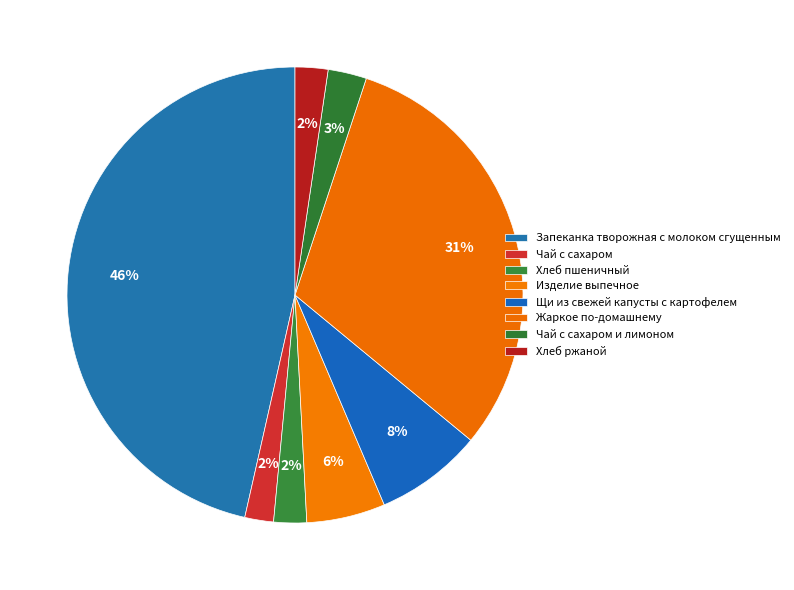

How many segments does this pie chart have?

8